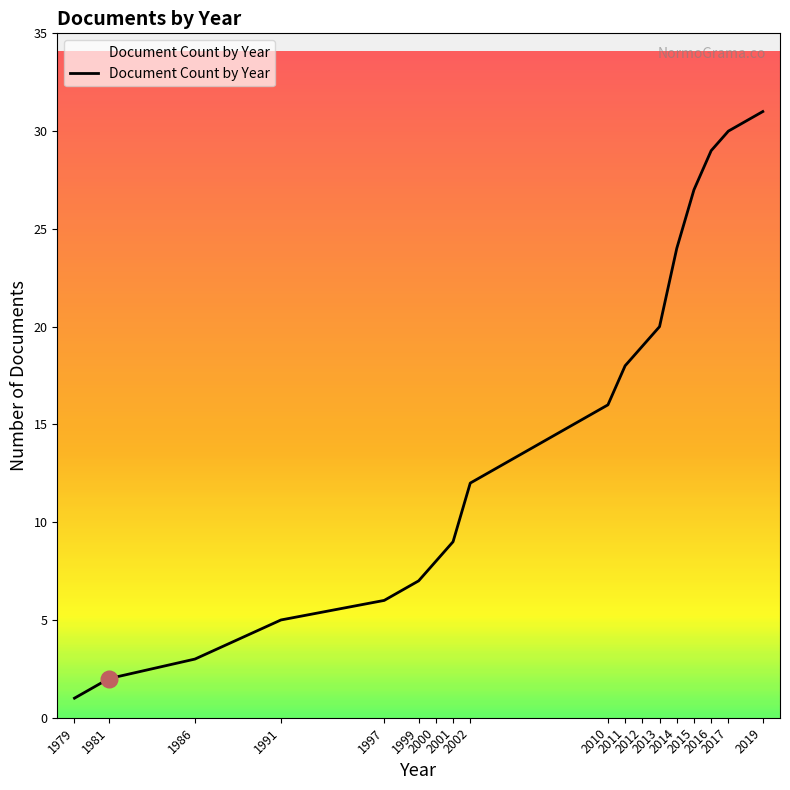

What is the greatest value displayed?

31